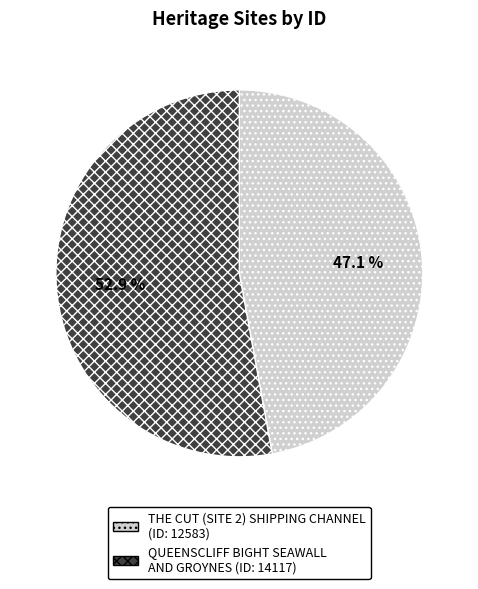

Between THE CUT (SITE 2) SHIPPING CHANNEL and QUEENSCLIFF BIGHT SEAWALL AND GROYNES, which is larger?

QUEENSCLIFF BIGHT SEAWALL AND GROYNES